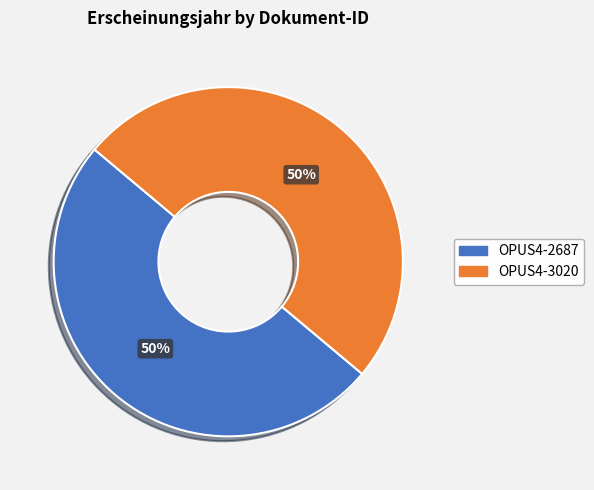

Approximately how many times larger is the value at OPUS4-3020 compared to OPUS4-2687?

1.0